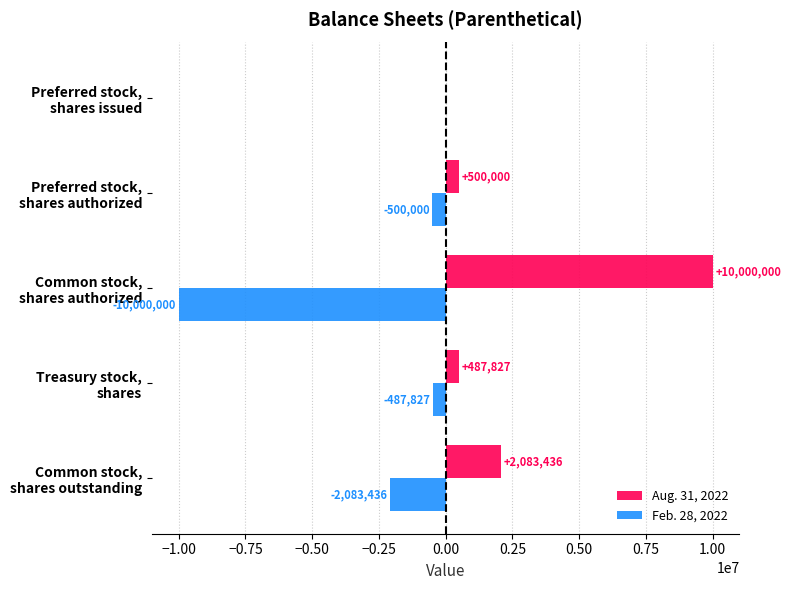

What is the sum of all Aug. 31, 2022 values?

13071263